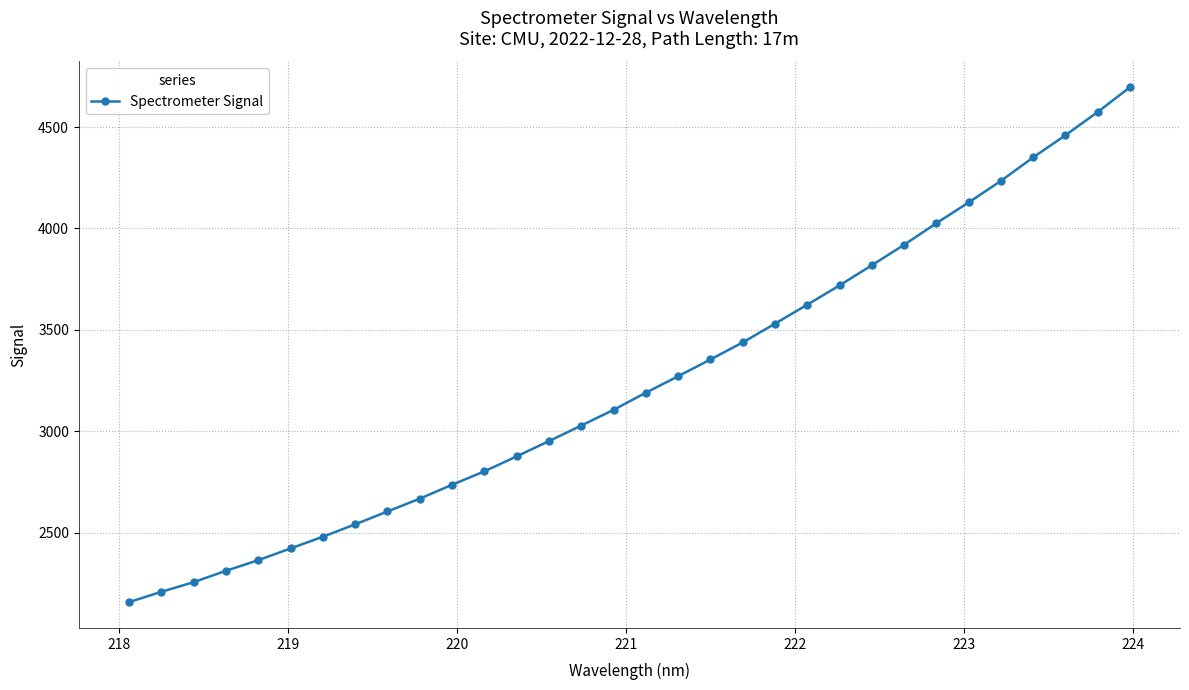

What is the sum of all values?

103839.0